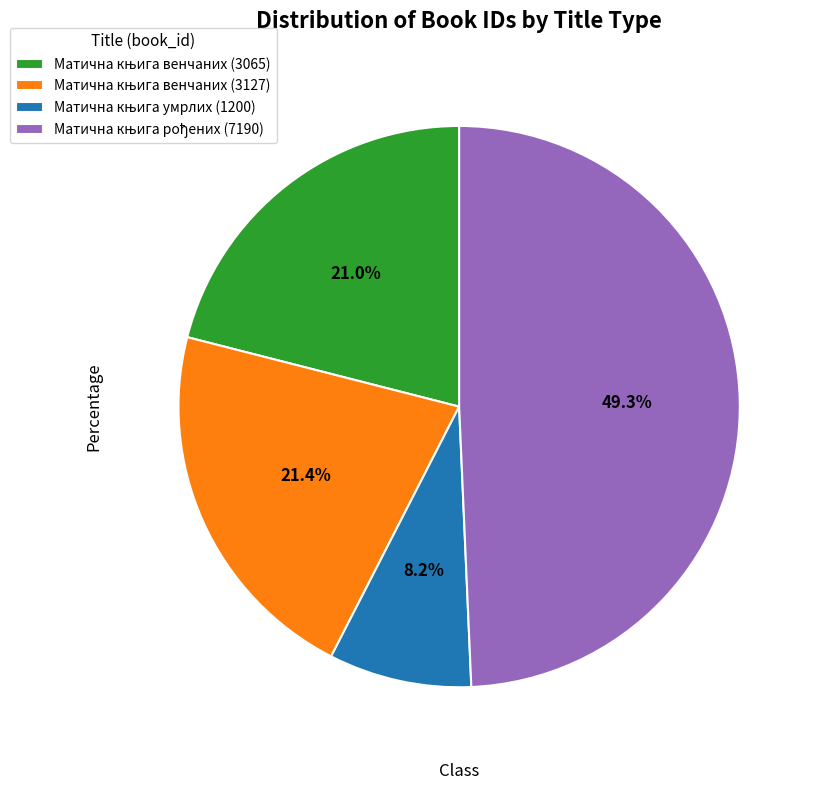

Does any single category account for the majority?

No